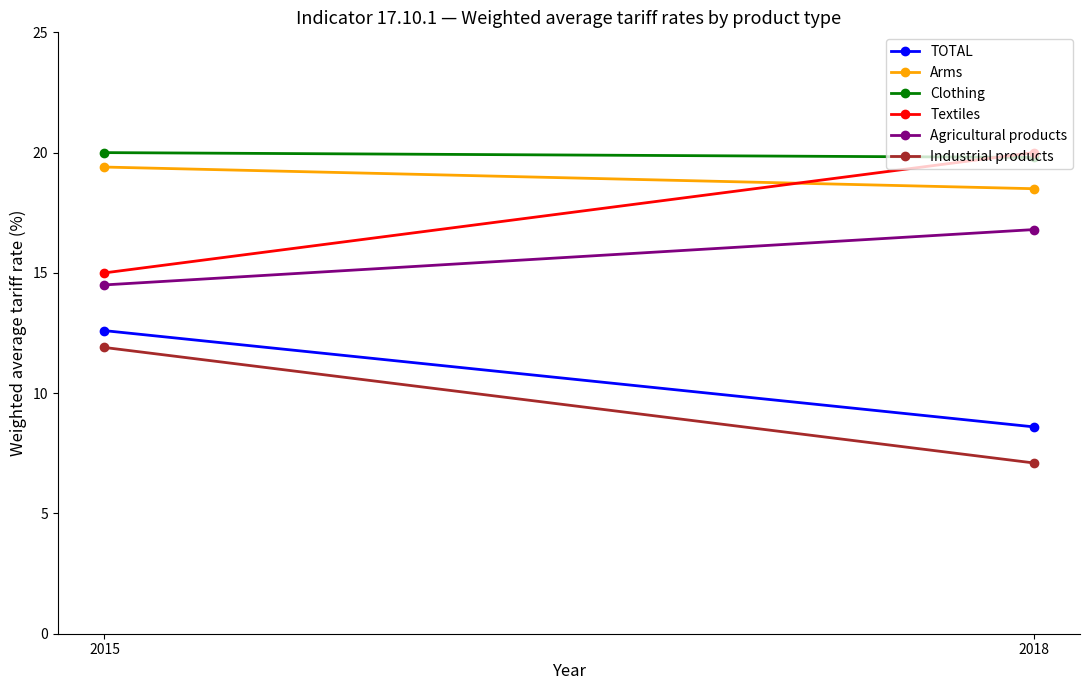

Which series has the widest spread of values?

Textiles